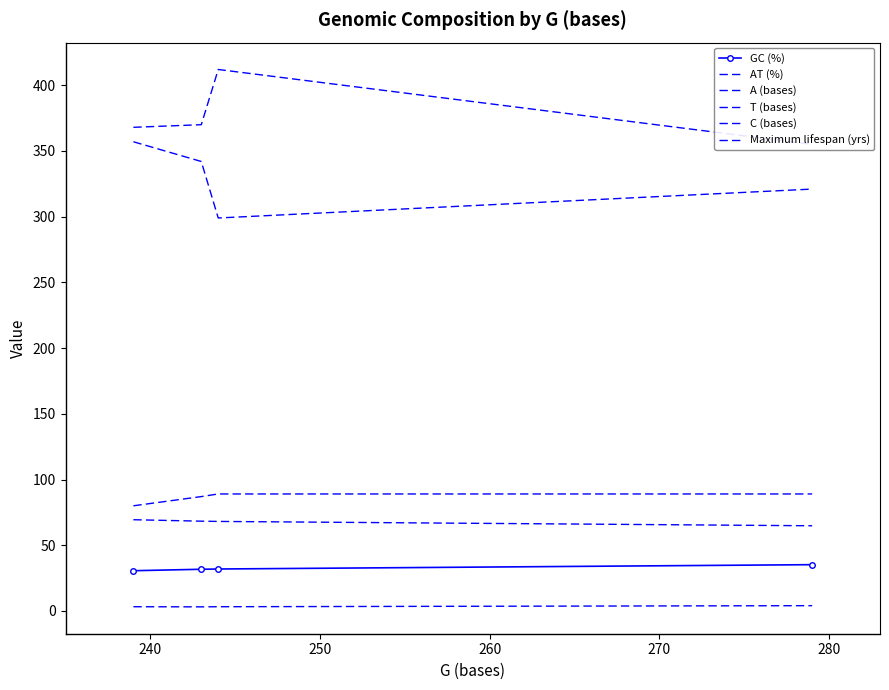

True or false: Maximum lifespan (yrs) and A (bases) intersect in this chart.

False